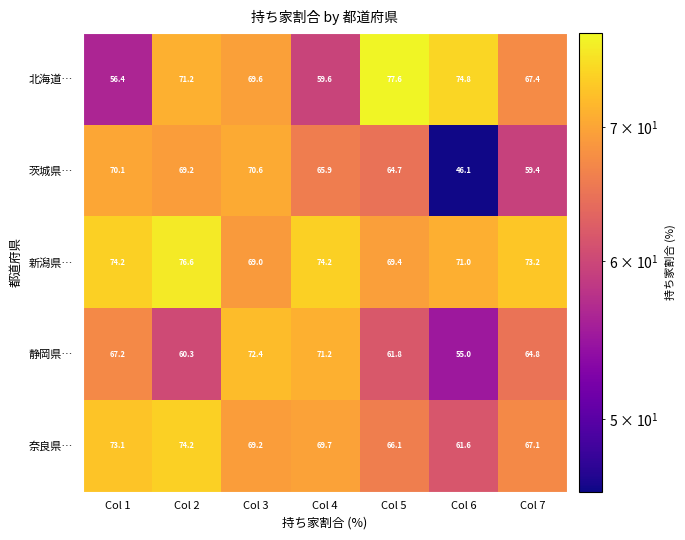

Rank the categories by 静岡県… value from highest to lowest.

Col 3, Col 4, Col 1, Col 7, Col 5, Col 2, Col 6